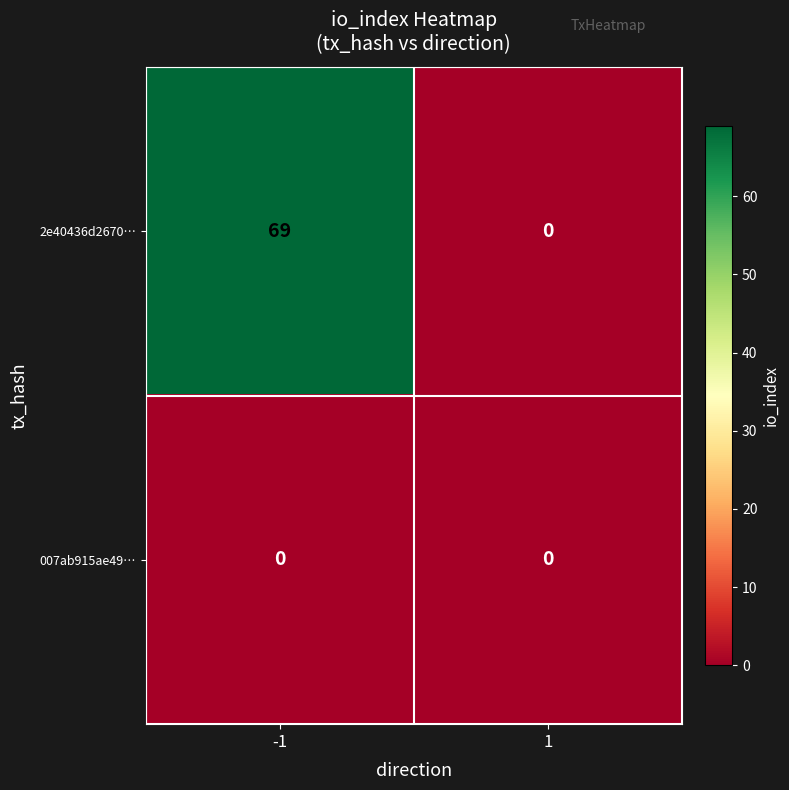

What is the maximum value shown in the chart?

69